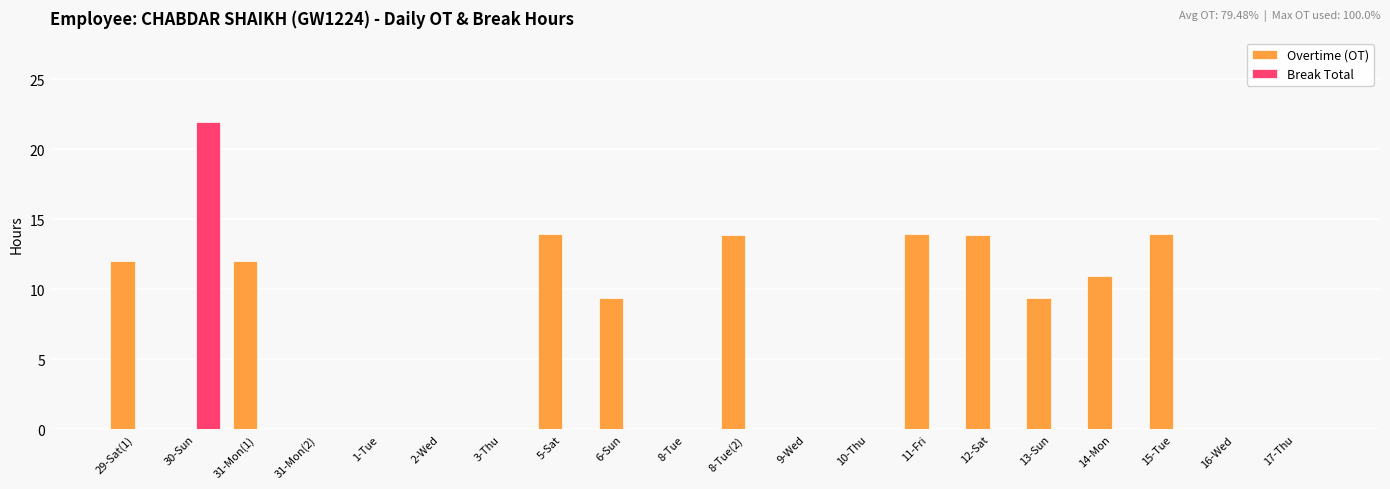

Is it true that Break Total equals 0.0 at 1-Tue?

True